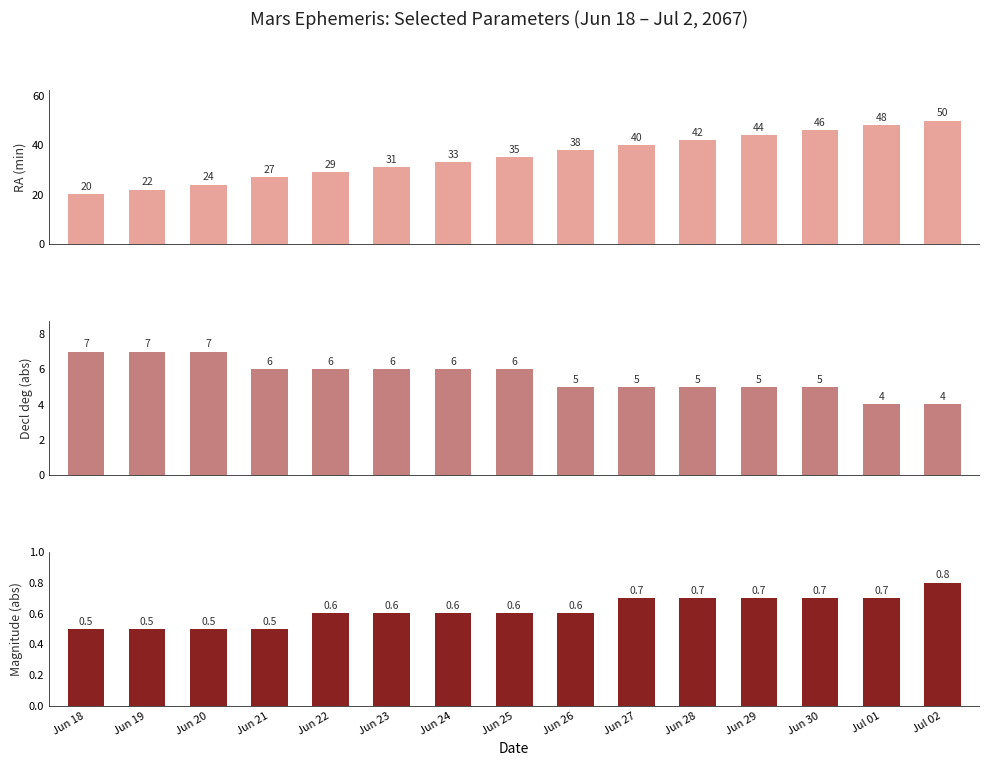

List the series in order of their peak value, highest first.

RA min, Decl deg (abs), Magnitude (abs)